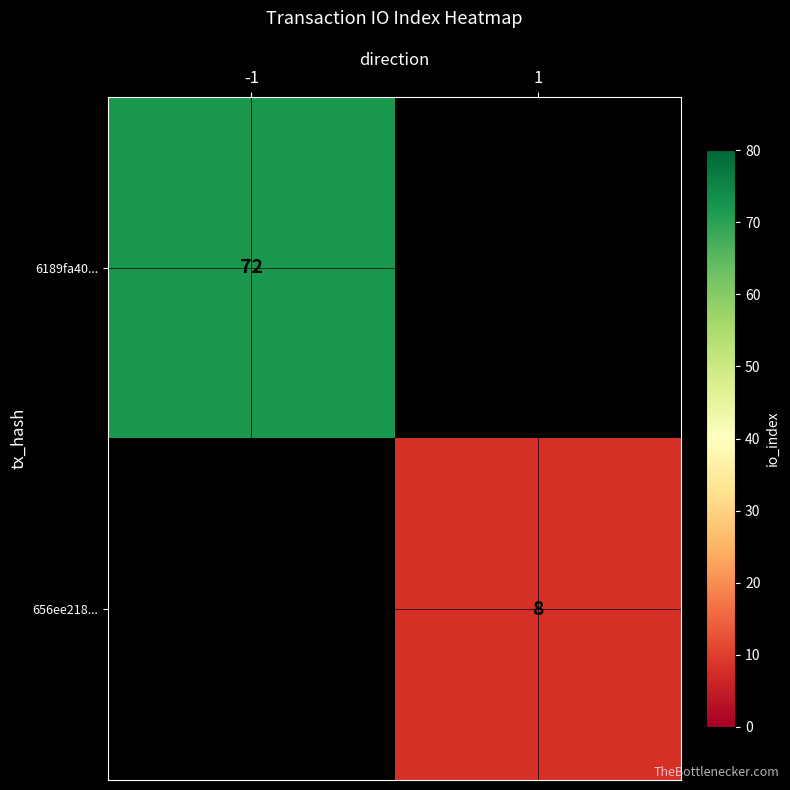

The value of 656ee218... at 1 is 8. True or false?

True